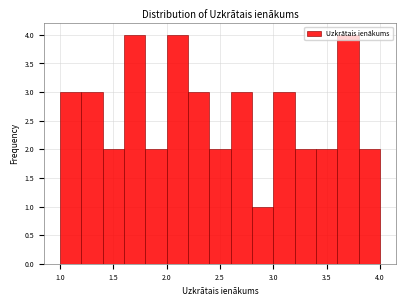

Reading left to right, list every bar in this chart as the range it spans on the x-axis followed by its height. The values are not printed on the chart, so give them approximately, as read against the axis.

1.0 to 1.2: 3
1.2 to 1.4: 3
1.4 to 1.6: 2
1.6 to 1.8: 4
1.8 to 2.0: 2
2.0 to 2.2: 4
2.2 to 2.4: 3
2.4 to 2.6: 2
2.6 to 2.8: 3
2.8 to 3.0: 1
3.0 to 3.2: 3
3.2 to 3.4: 2
3.4 to 3.6: 2
3.6 to 3.8: 4
3.8 to 4.0: 2